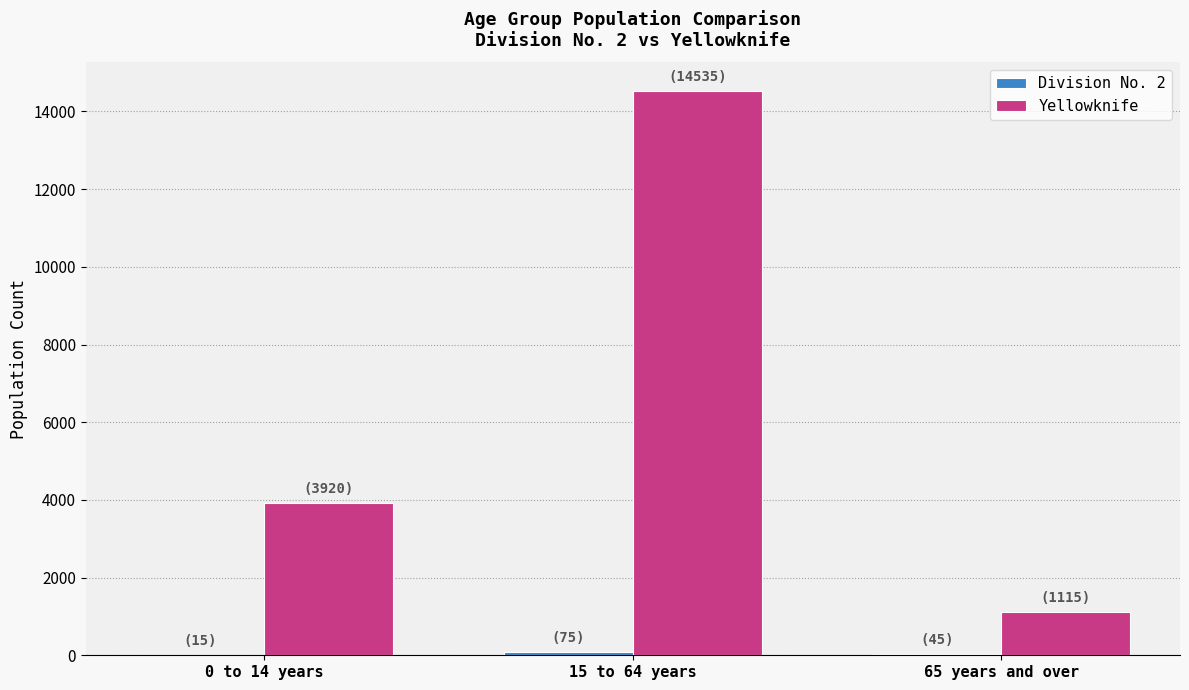

At which category does the chart reach its peak across all series?

15 to 64 years